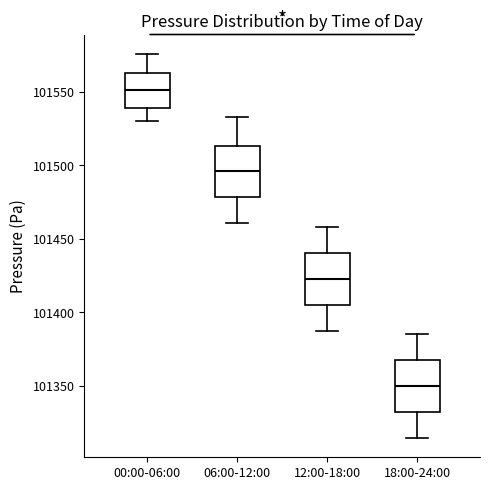

Where is the lower edge of the box for 00:00-06:00 on the y-axis? The values are not printed on the chart, so give them approximately, as read against the axis.

101540